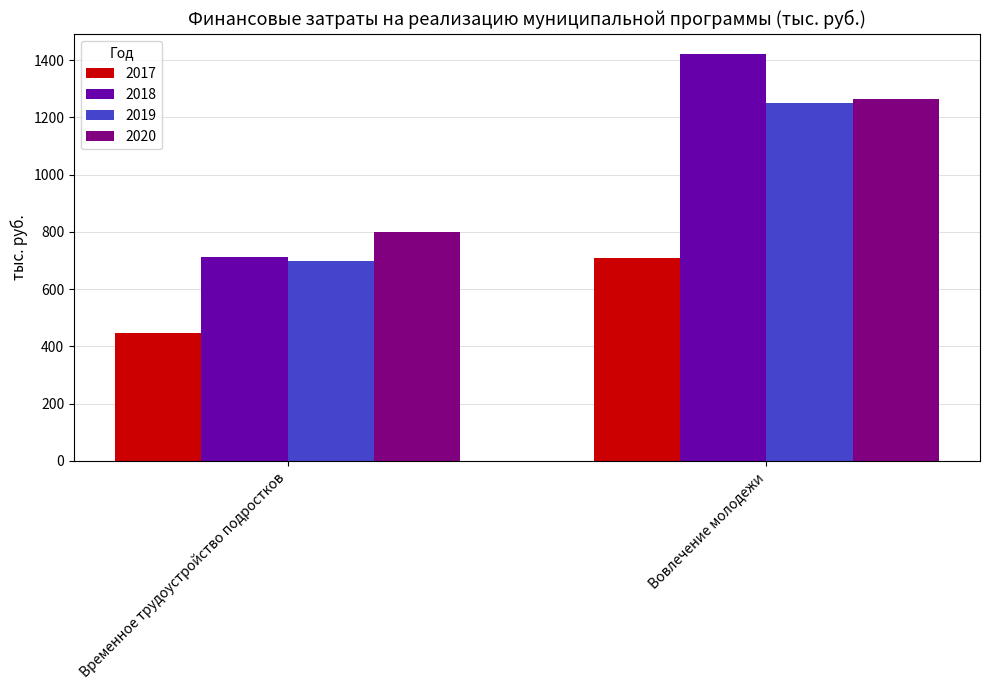

Rank the categories by 2018 value from lowest to highest.

Временное трудоустройство подростков, Вовлечение молодежи